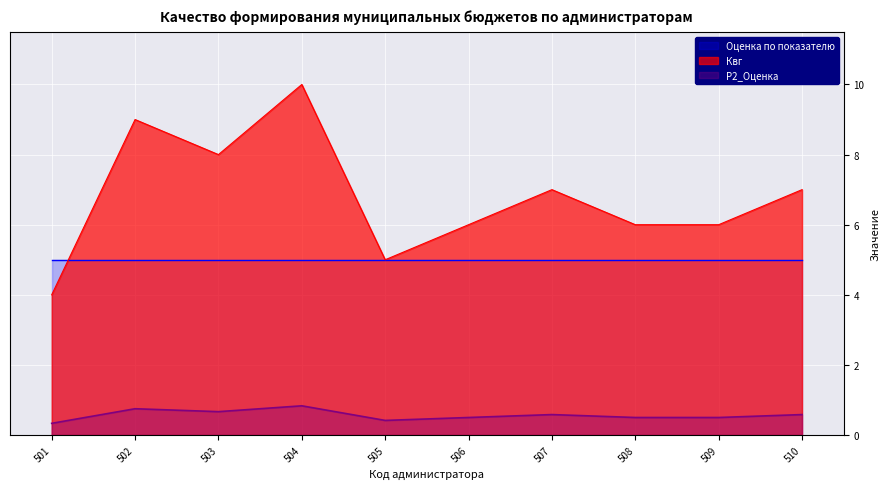

How many lines are shown in the chart?

3